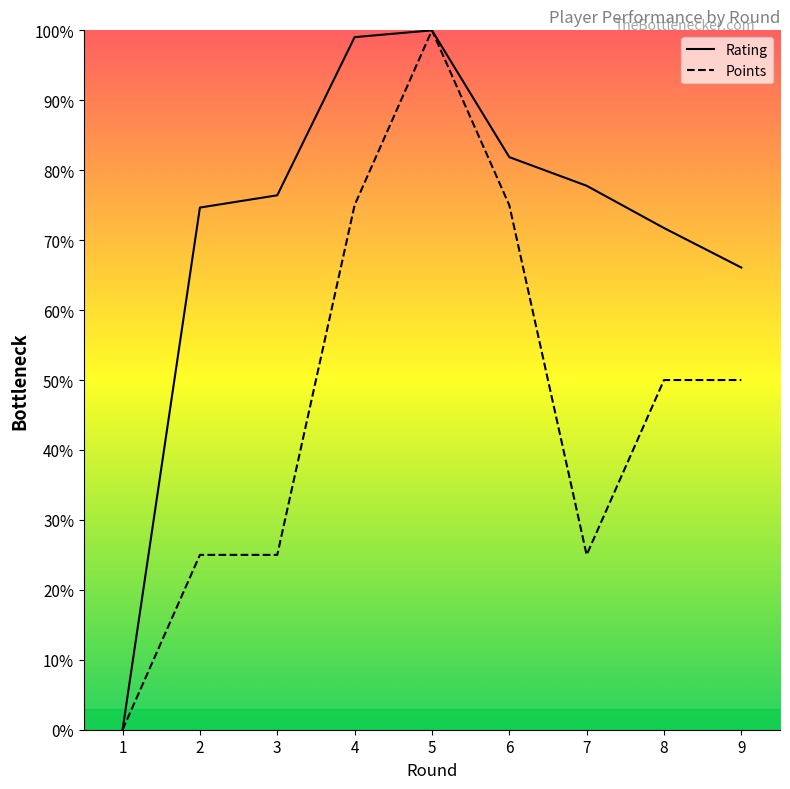

Reading left to right, list all the values displayed in this chart.

Rating: 0.0	74.7	76.4	99.0	100.0	81.9	77.8	71.7	66.1
Points: 0.0	25.0	25.0	75.0	100.0	75.0	25.0	50.0	50.0